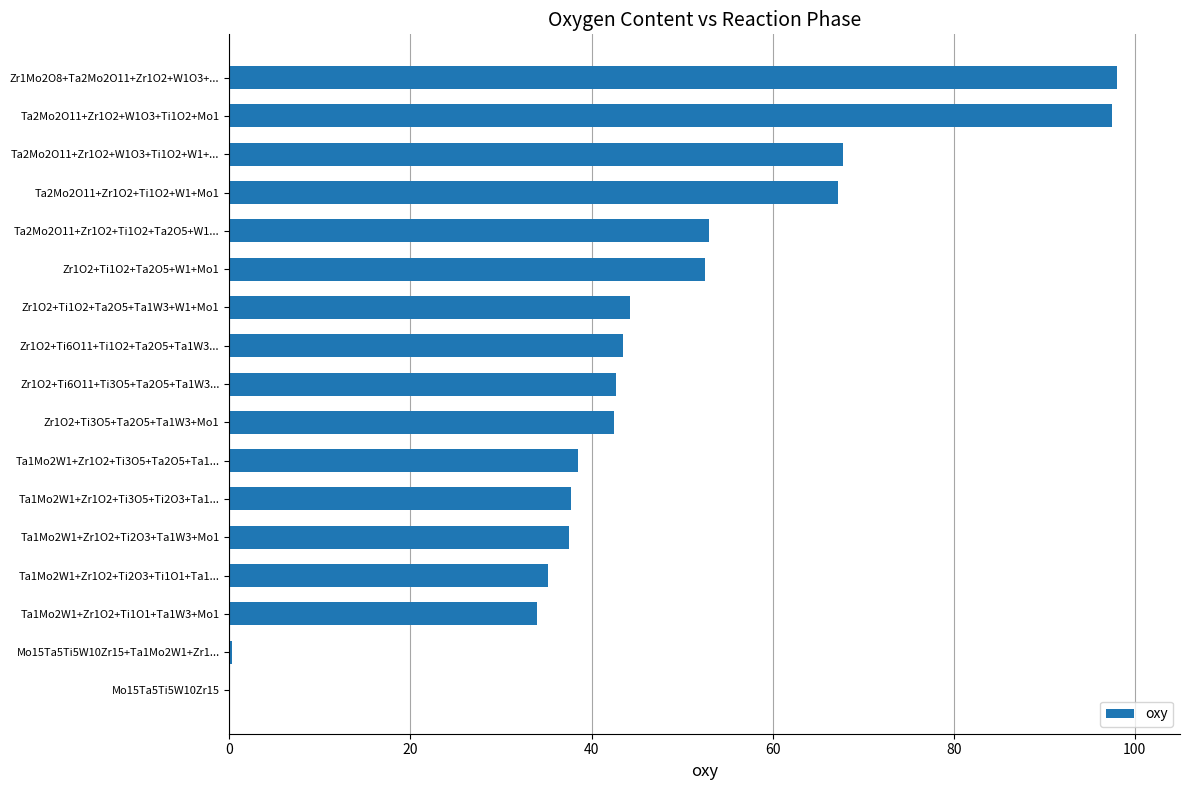

How many series are shown in this chart?

1